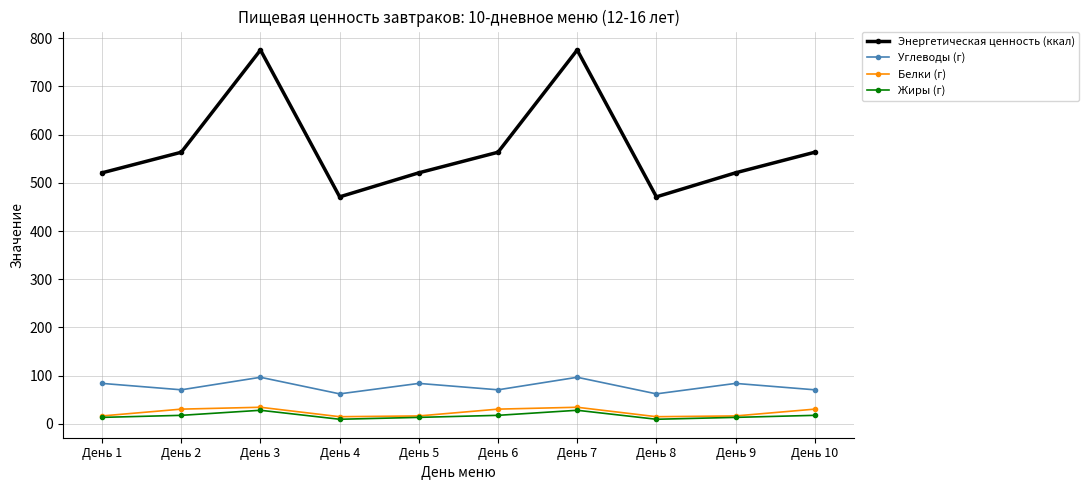

How many series are shown in this chart?

4